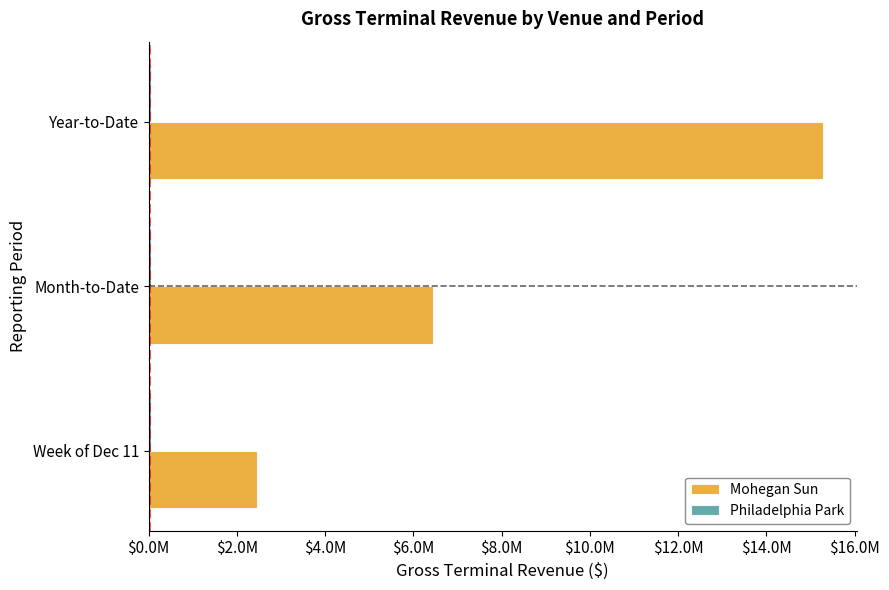

Reading left to right, what are all the values shown in this chart?

Mohegan Sun: 2456333.7	6450248.4	15282871.7
Philadelphia Park: 0.3	0.3	0.3